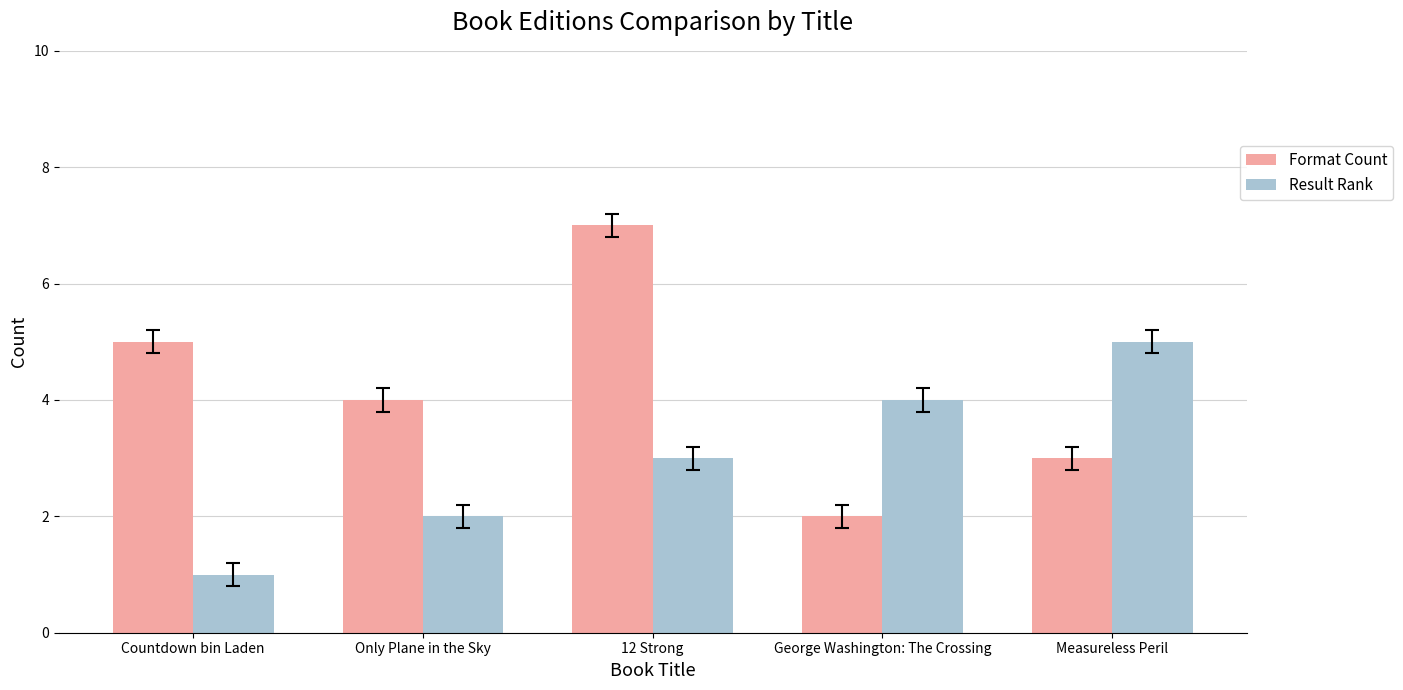

List the series in order of their peak value, lowest first.

Result Rank, Format Count